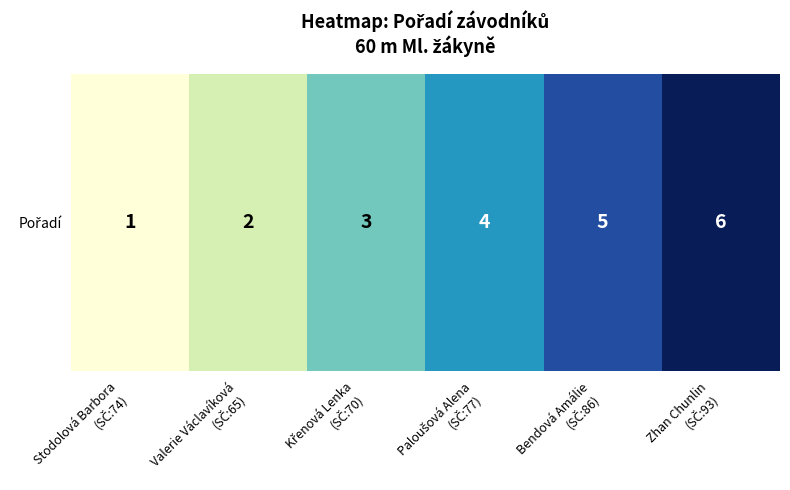

What is the smallest value displayed?

1